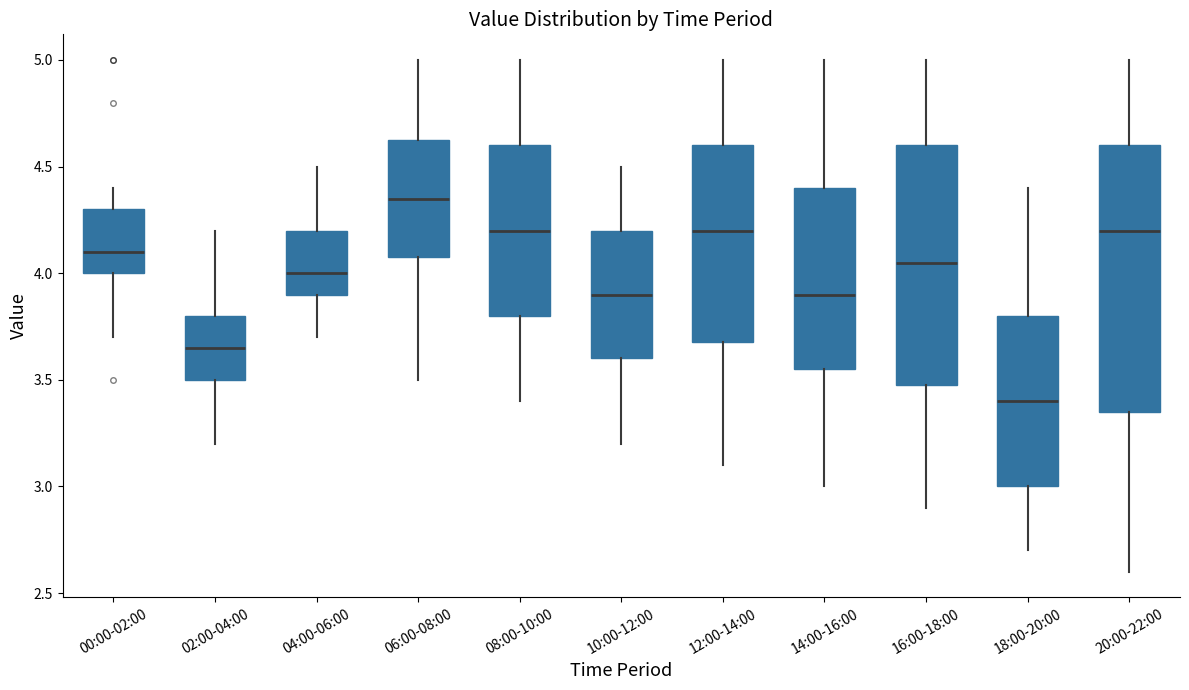

Where is the lower edge of the box for 18:00-20:00 on the y-axis? The values are not printed on the chart, so give them approximately, as read against the axis.

3.00